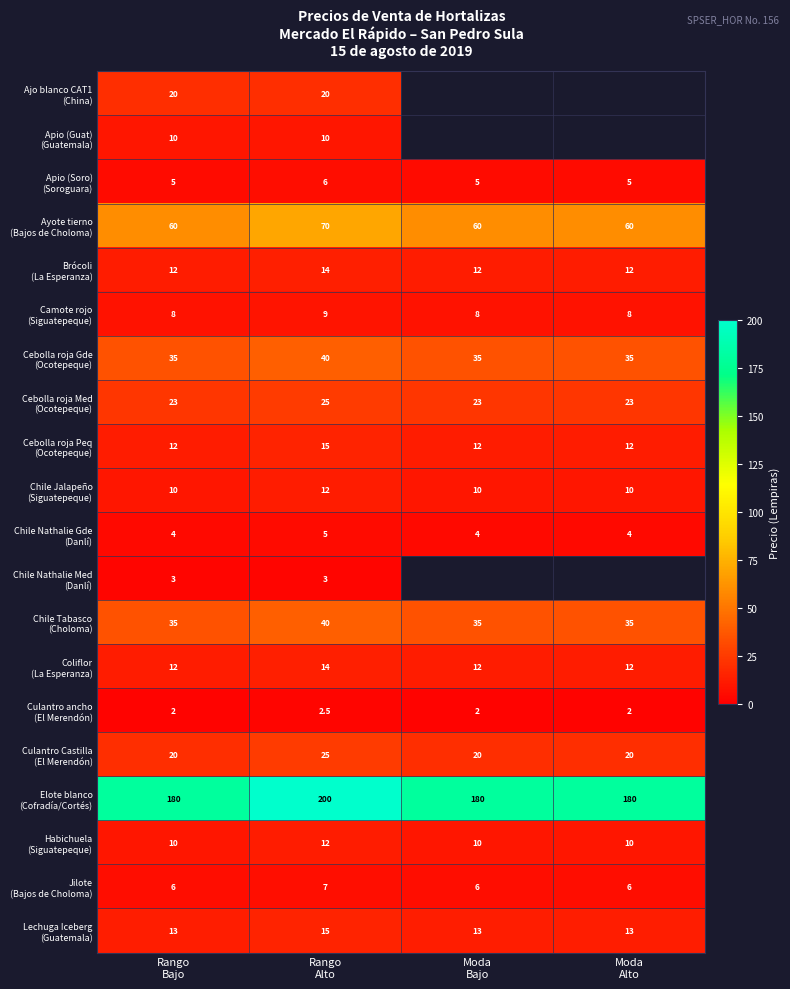

At how many categories does at least one series exceed 99?

4